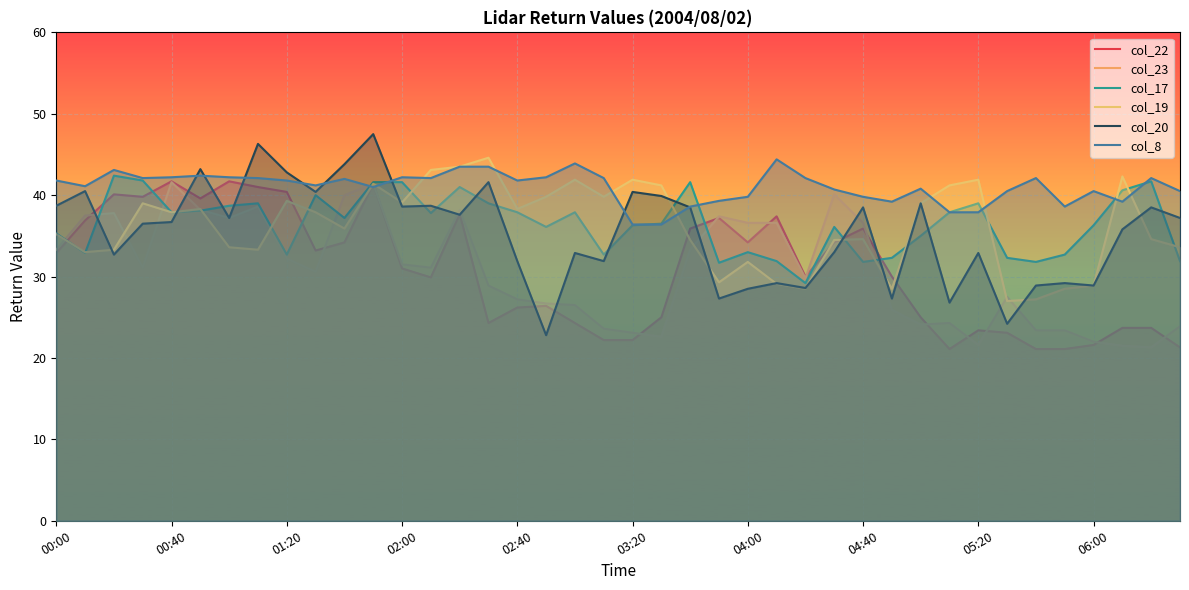

How many lines are shown in the chart?

6